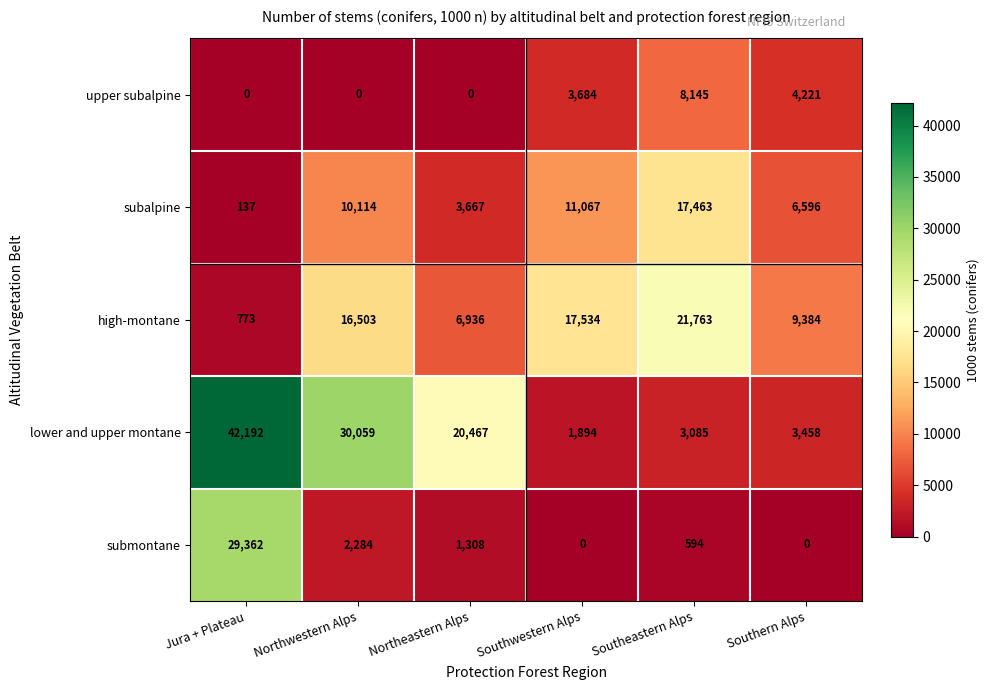

The lower and upper montane series shows 3458 at Southern Alps. True or false?

True